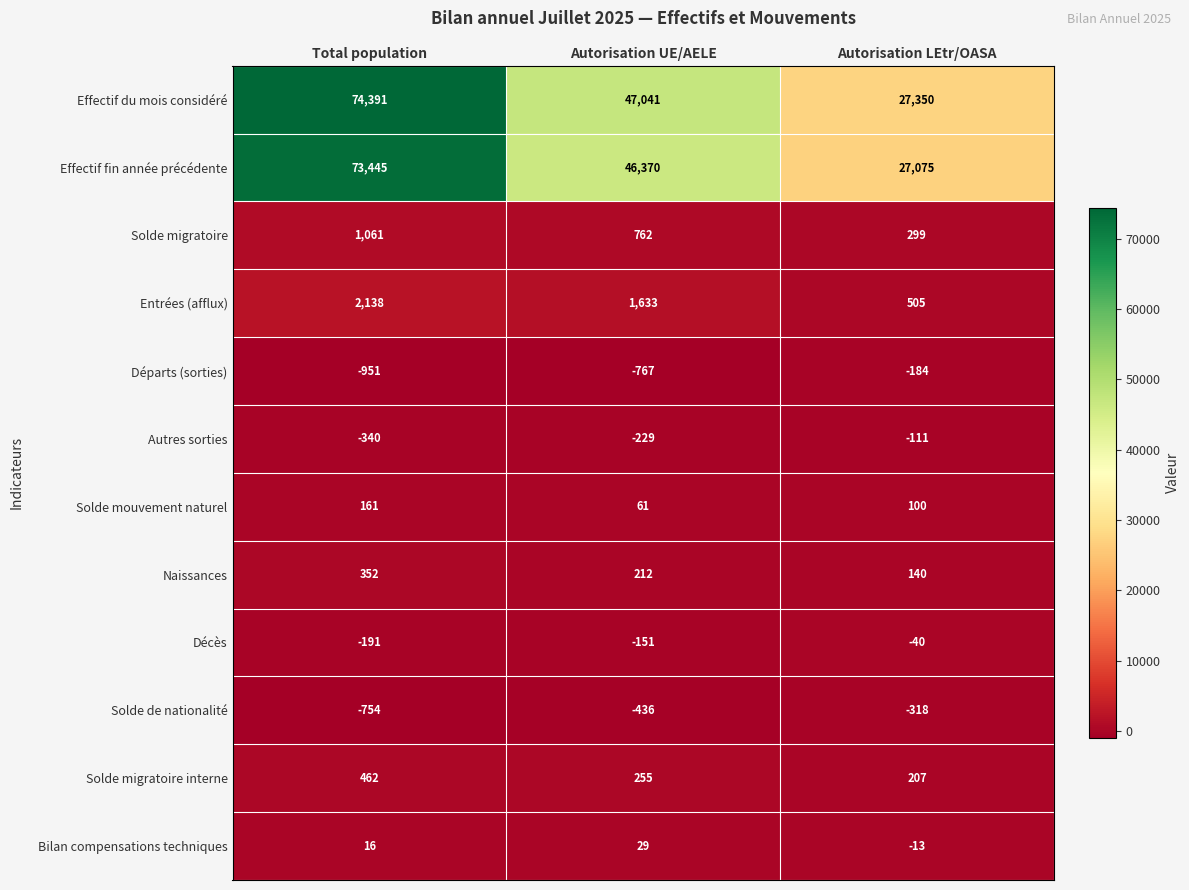

What is the lowest value of the Naissances series?

140